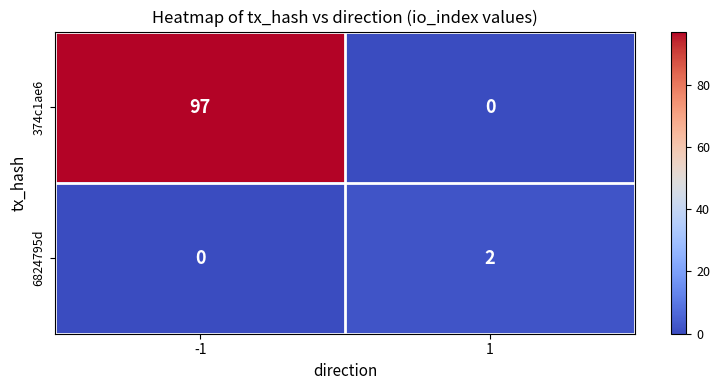

Reading left to right, extract all data points from this chart.

374c1ae6: 97	0
6824795d: 0	2